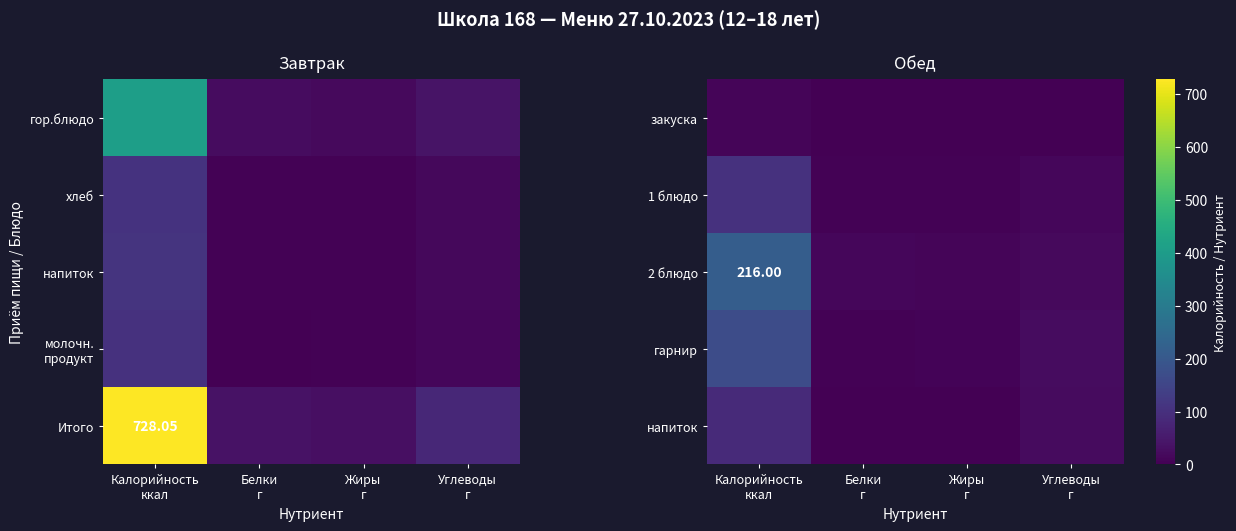

How many data points in напиток are less than 22?

2